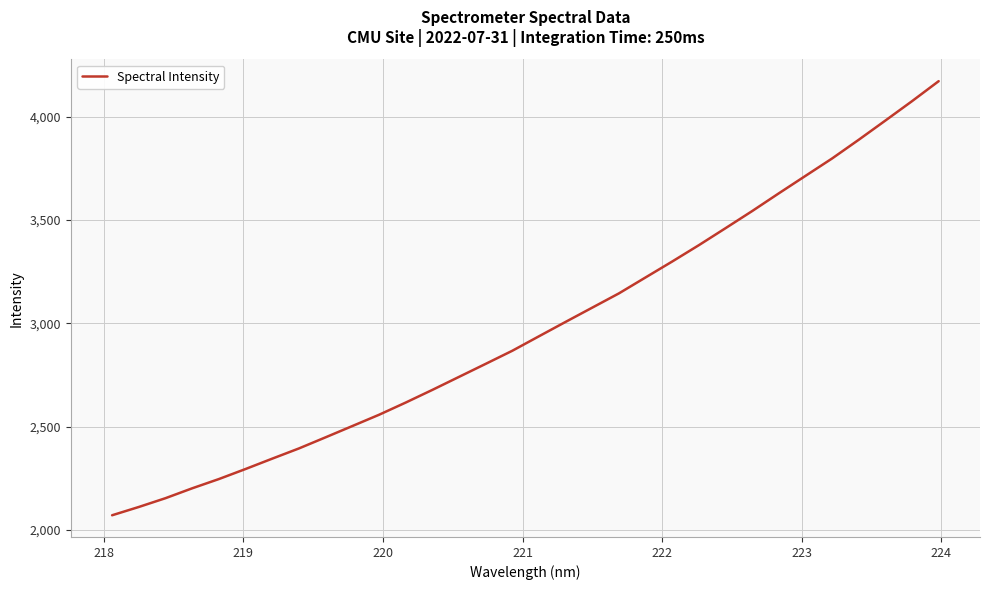

What is the difference between the maximum and minimum values?

2100.2